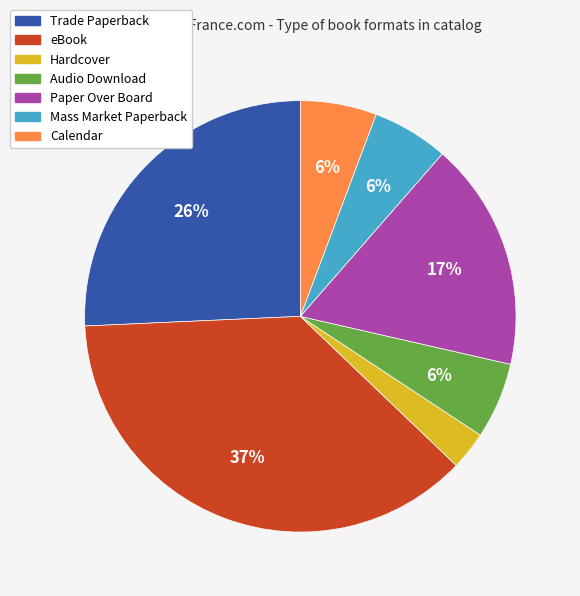

Which has a higher value, Audio Download or Trade Paperback?

Trade Paperback